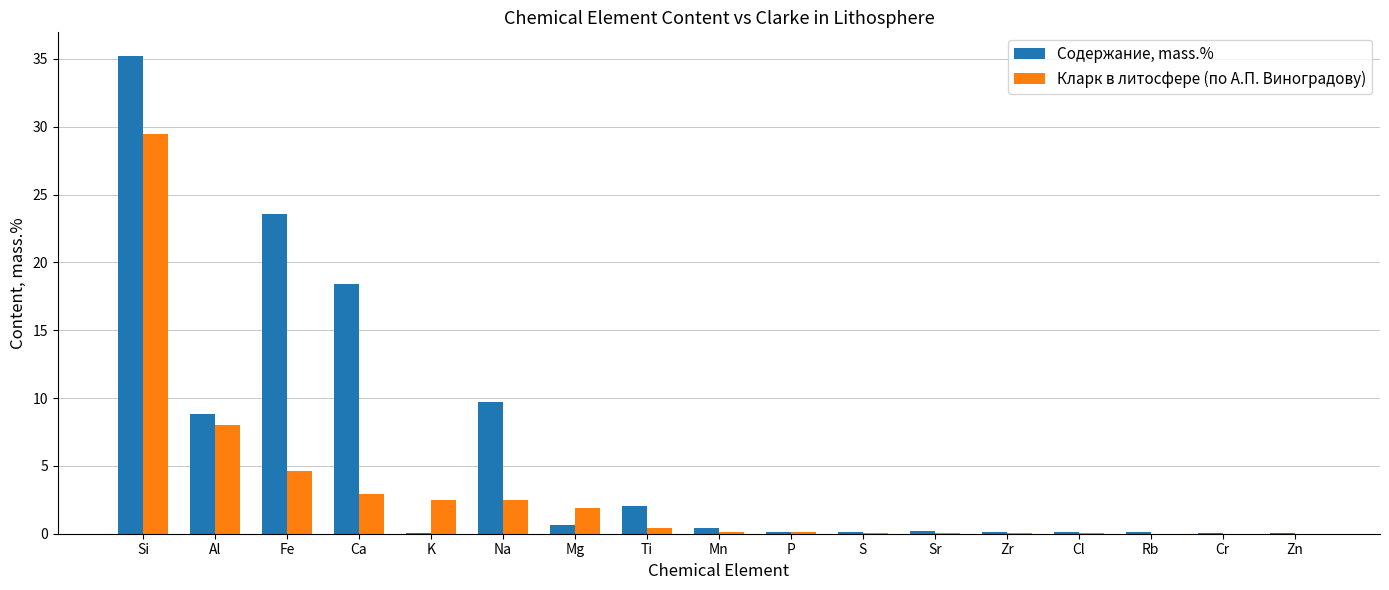

True or false: Содержание, mass.% has a value of 35.2 at Si.

True